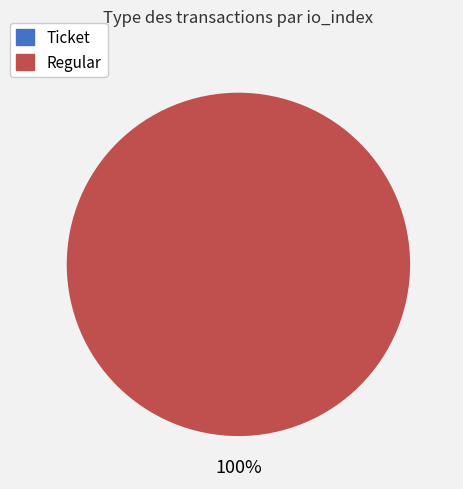

What is the largest slice in the pie chart?

Regular